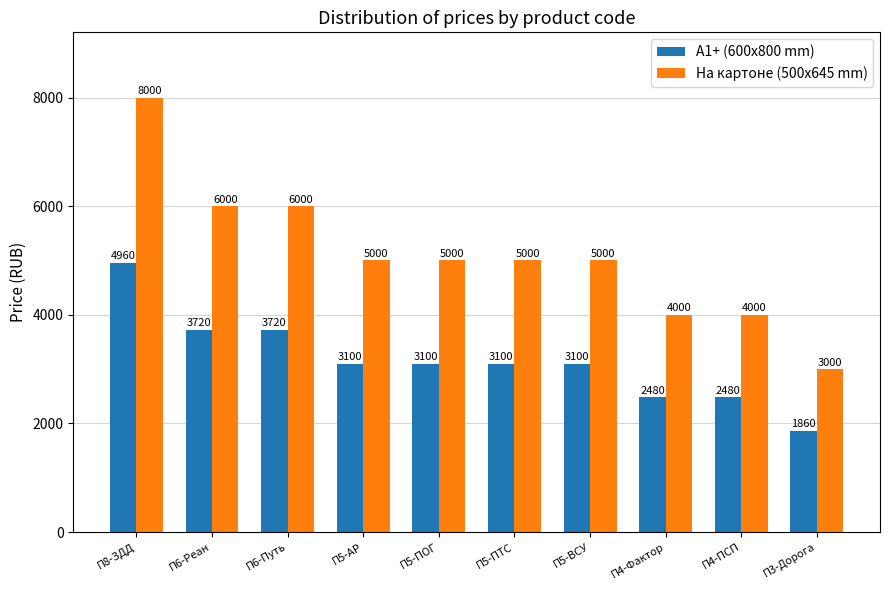

What is the total value across all series at П5-ПОГ?

8100